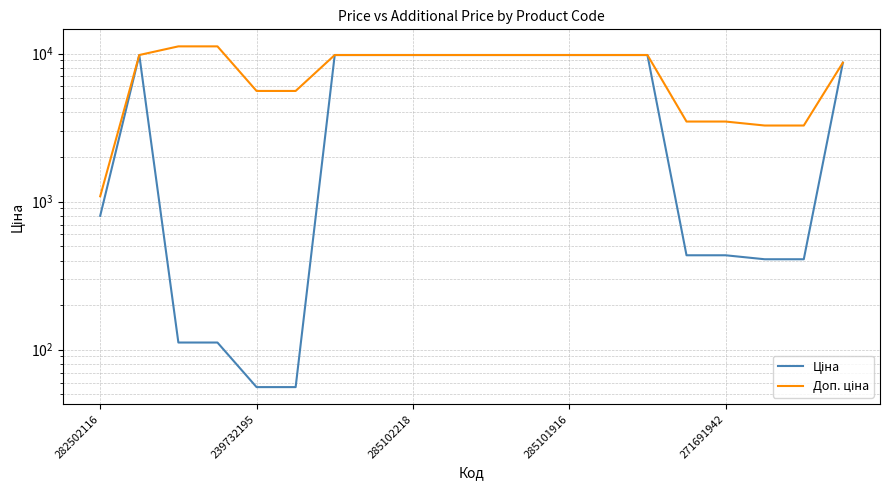

True or false: Доп. ціна has more than 0 interior local peaks.

False